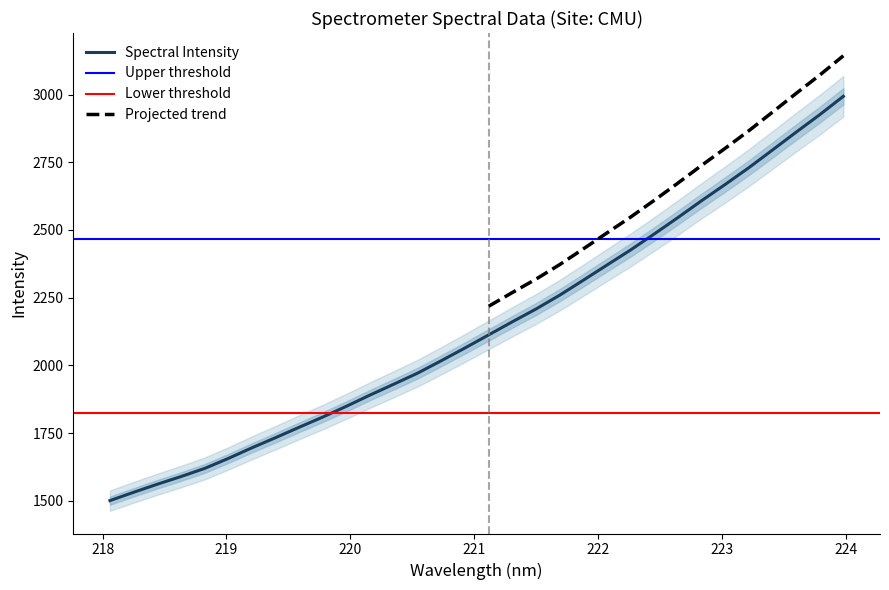

What is the label of the 23rd point from the right?

219.7801